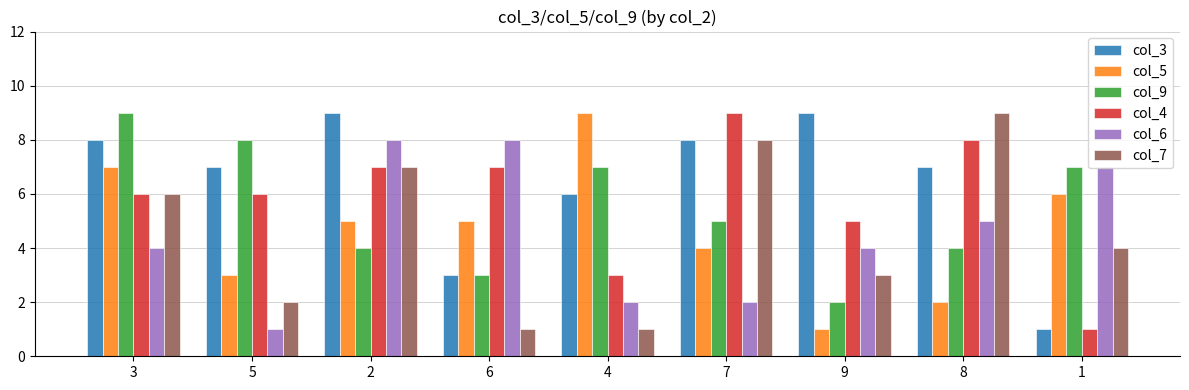

Does the chart contain any negative values?

No